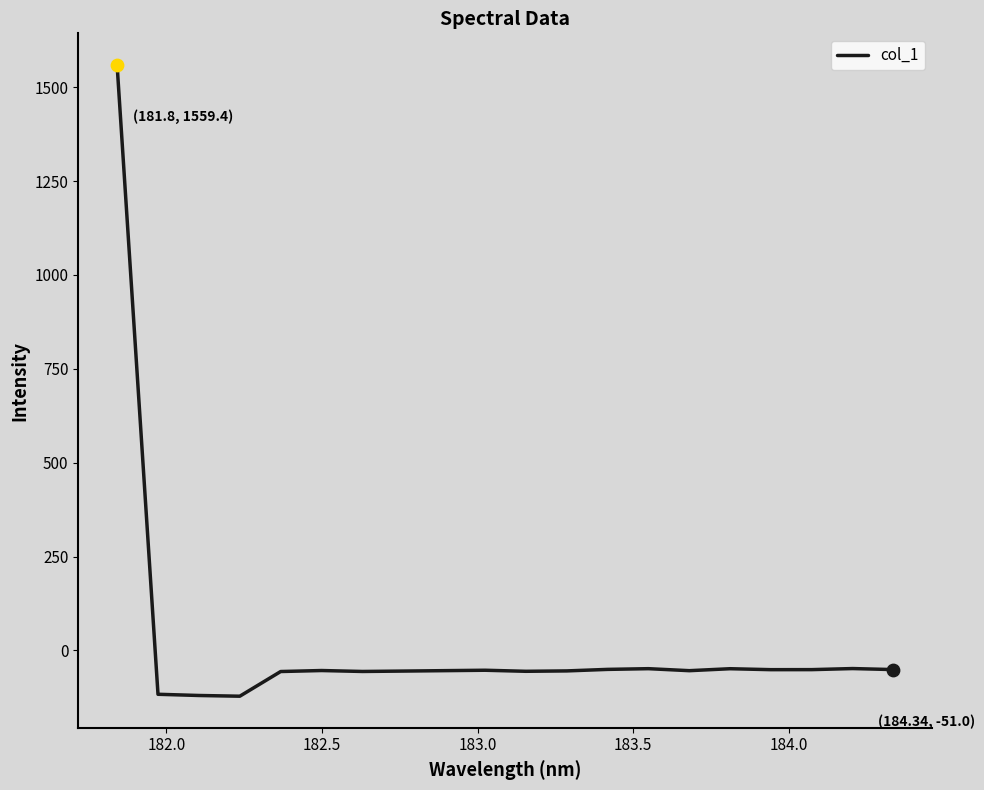

What is the greatest value displayed?

1559.4